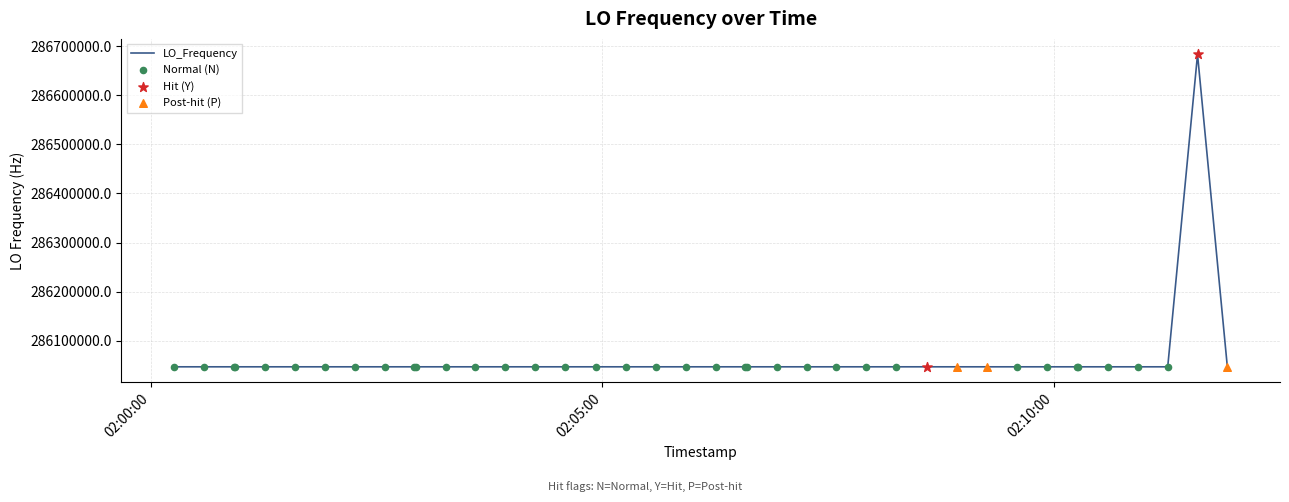

What is the difference between the maximum and minimum values?

635707.2